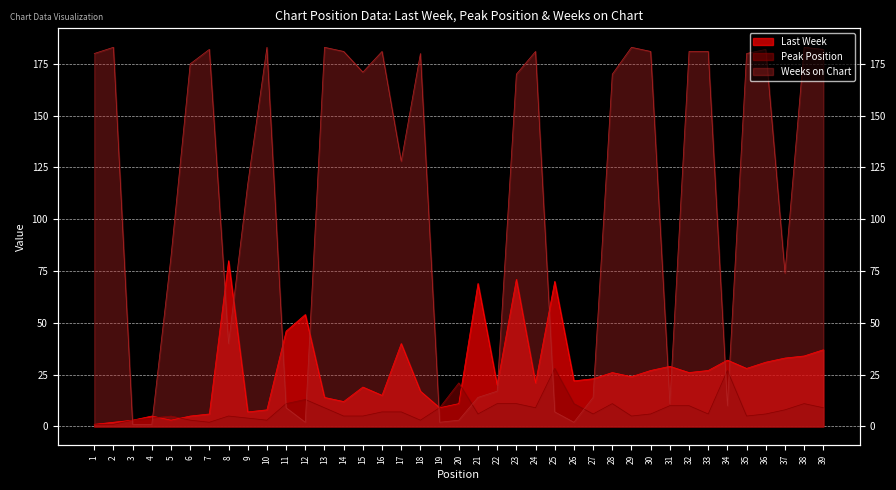

List the labels in order of Peak Position value, largest first.

25, 34, 20, 12, 11, 22, 23, 26, 28, 38, 31, 32, 13, 19, 24, 39, 37, 16, 17, 21, 27, 30, 33, 36, 5, 8, 14, 15, 29, 35, 4, 9, 3, 6, 10, 18, 7, 1, 2